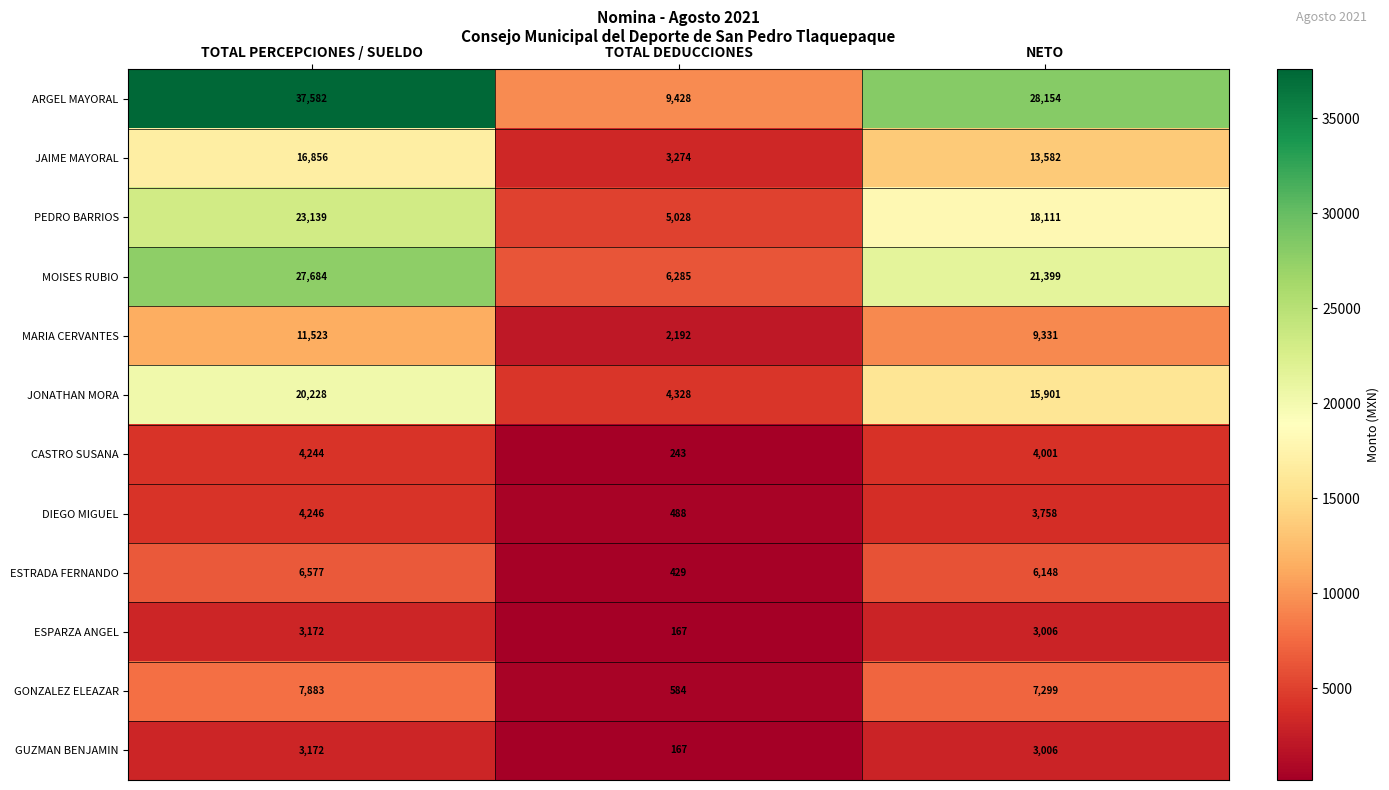

Between TOTAL DEDUCCIONES and NETO, which series saw the biggest shift?

ARGEL MAYORAL